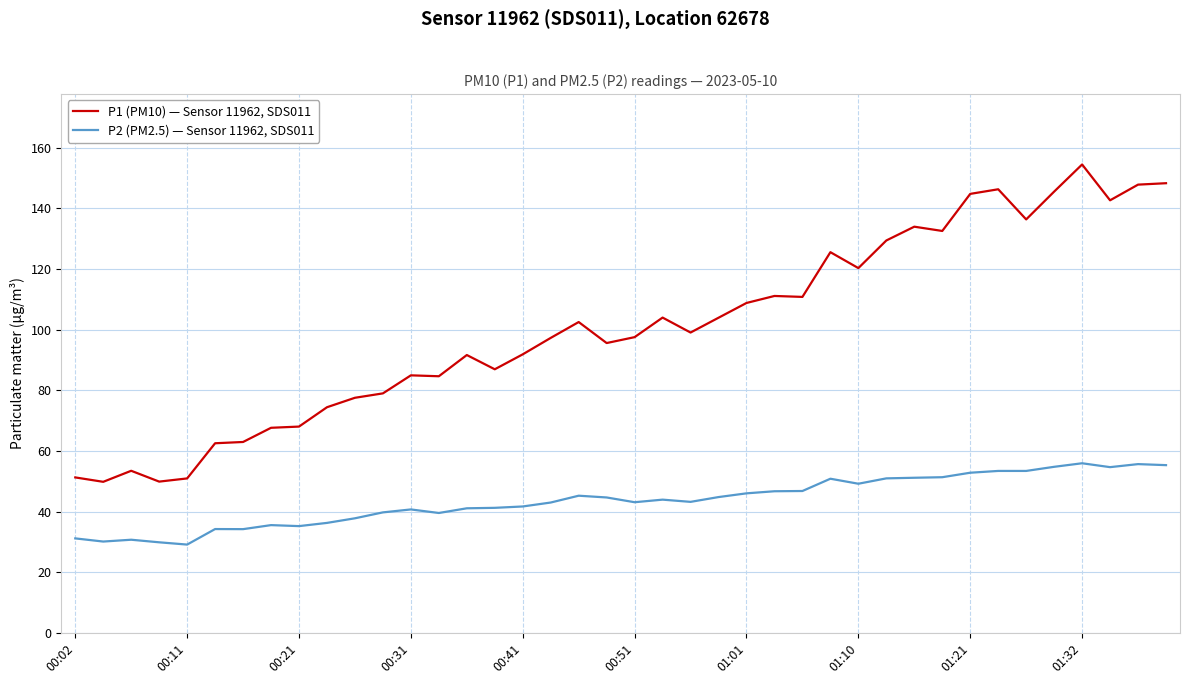

Which series has the largest total across all categories?

P1 (PM10) — Sensor 11962, SDS011